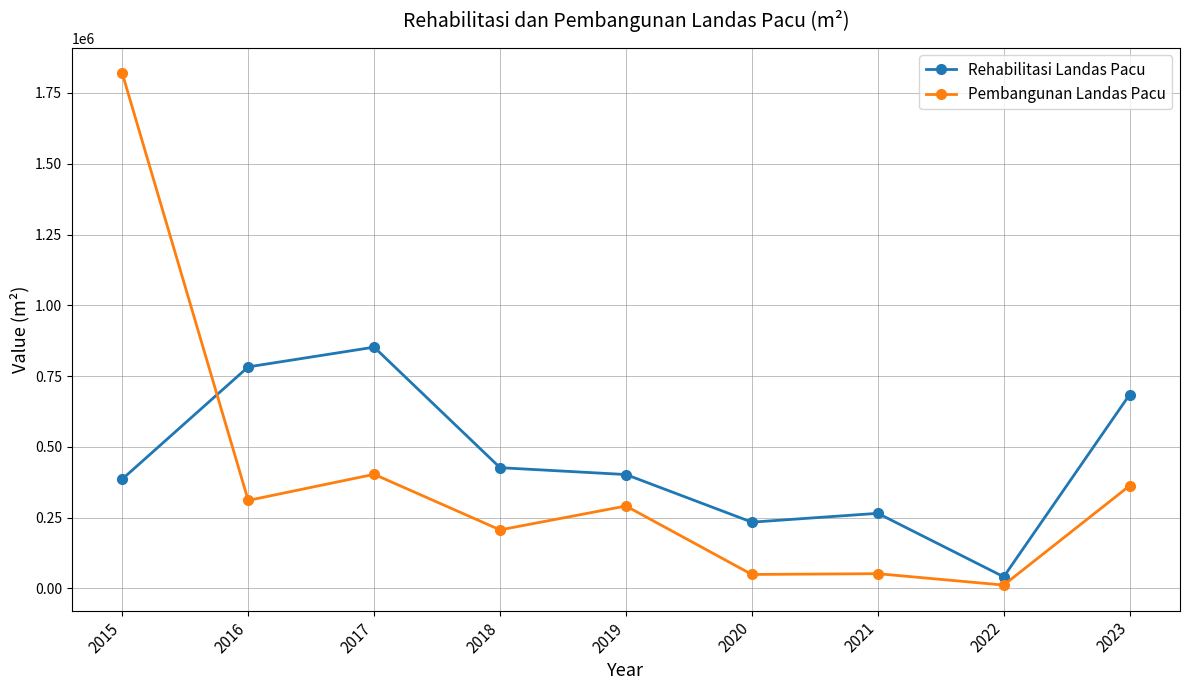

How many values in the Pembangunan Landas Pacu series are below 291285?

4